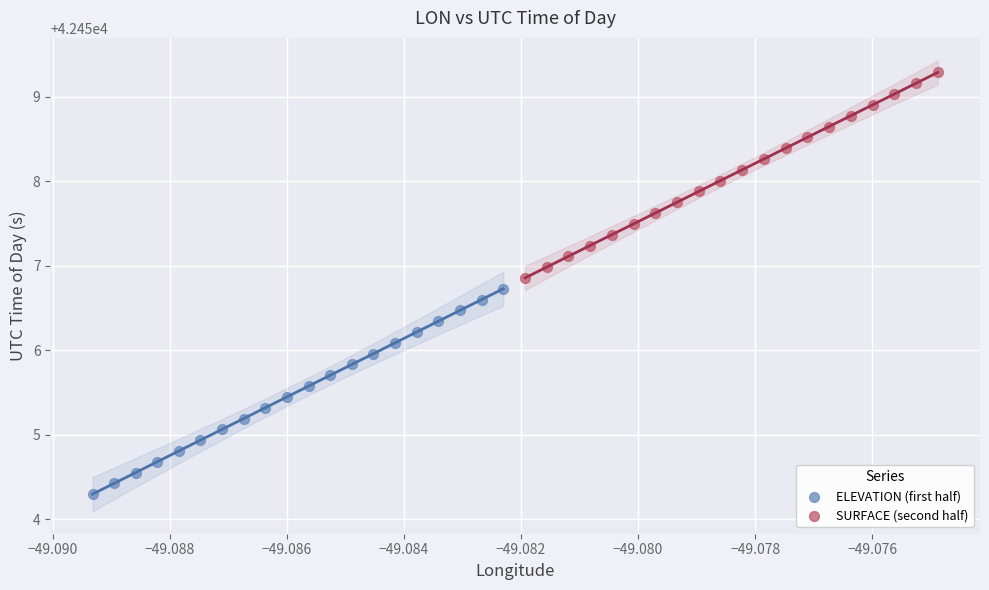

Which series contains the lowest Y value?

ELEVATION (first half)